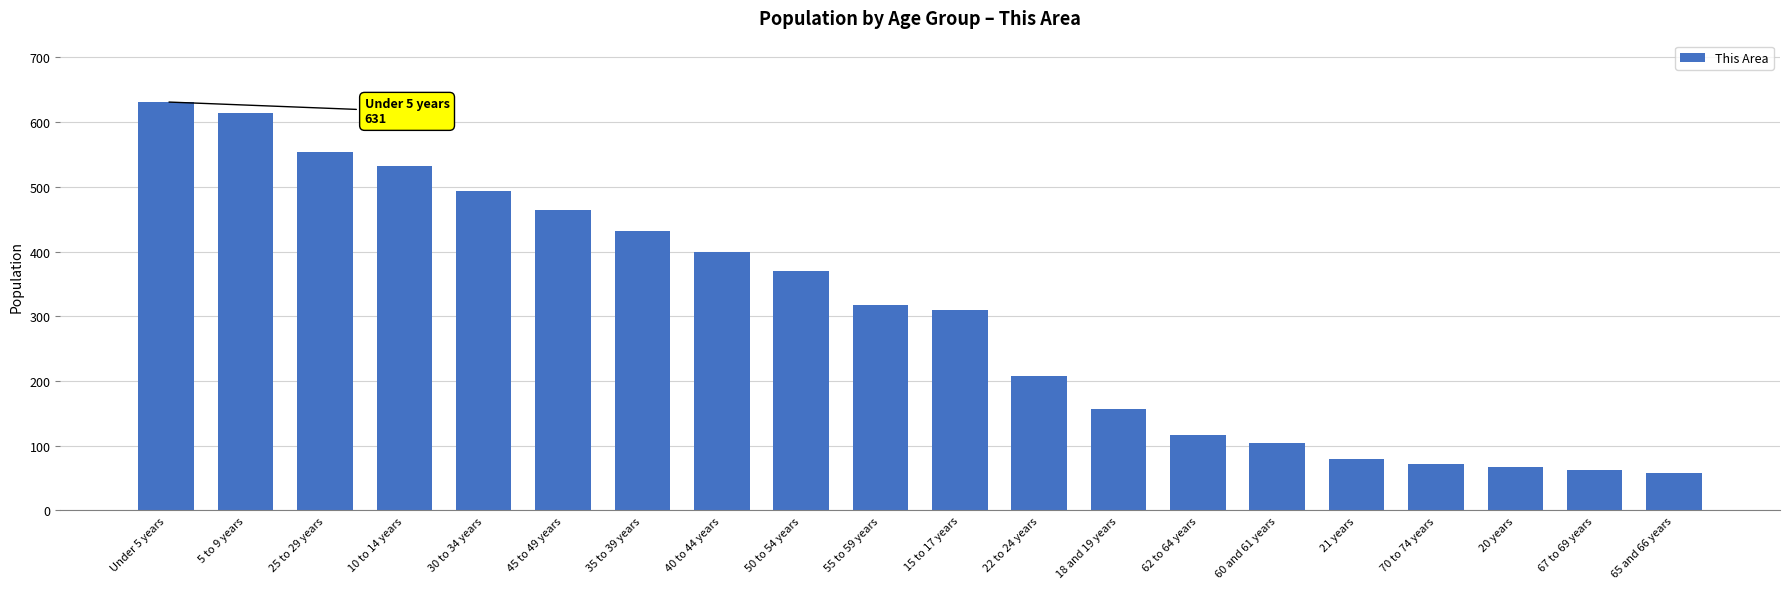

What is the value of the 10th bar from the left?

317